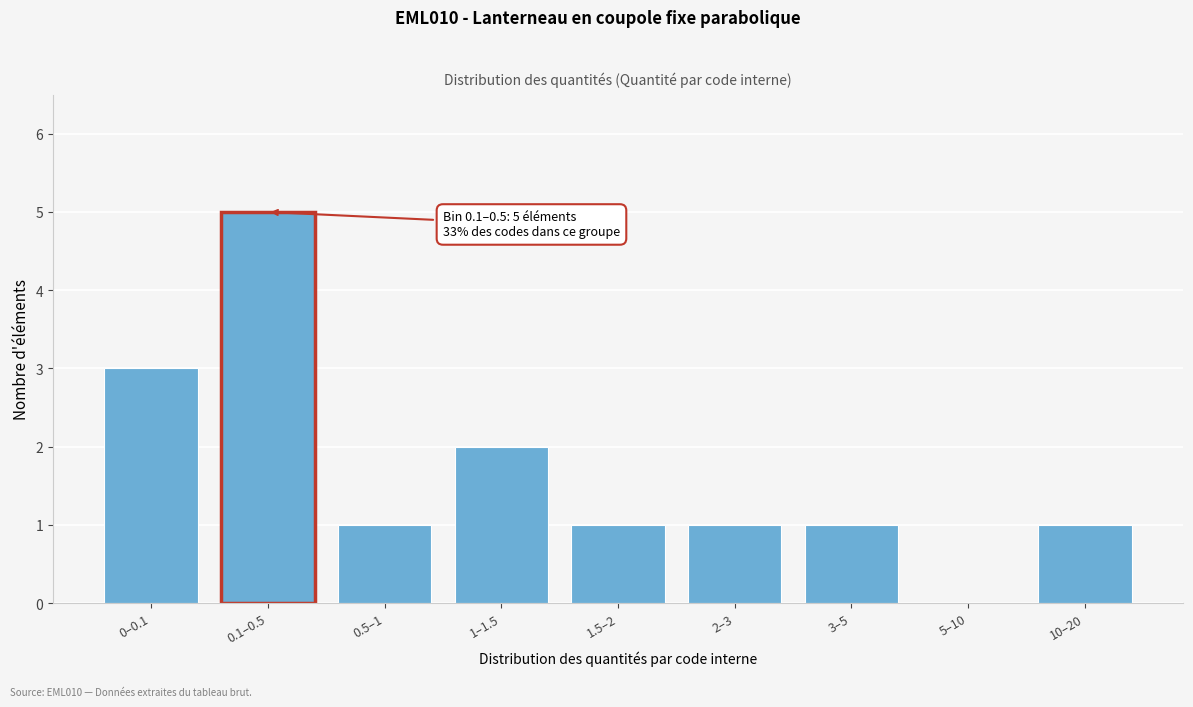

Reading left to right, transcribe all the data shown in this chart.

0–0.1=3	0.1–0.5=5	0.5–1=1	1–1.5=2	1.5–2=1	2–3=1	3–5=1	5–10=0	10–20=1